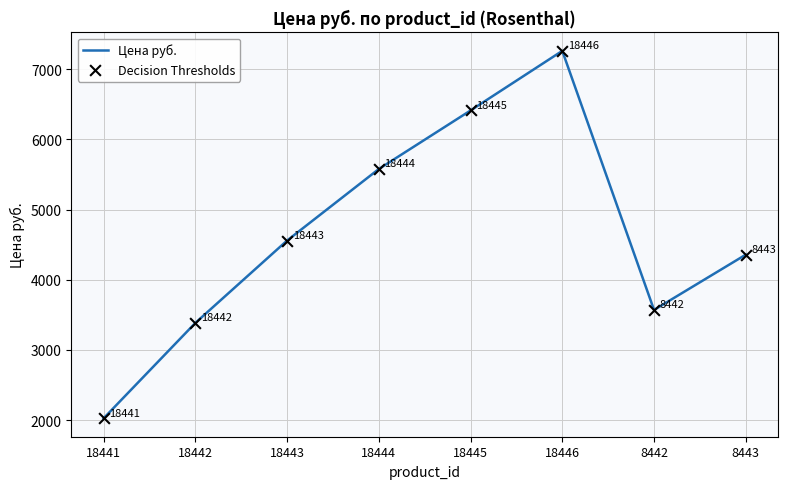

What is the ratio of the value at 18441 to the value at 18445?

0.3